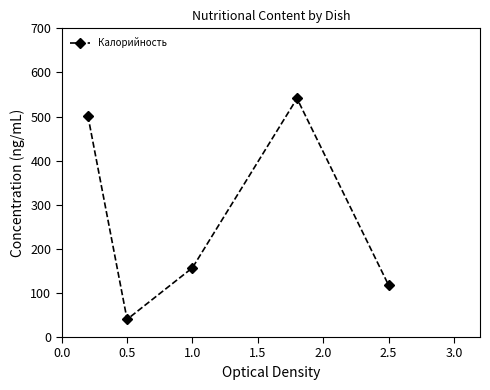

Reading left to right, extract all data points from this chart.

502	40	157	541	118